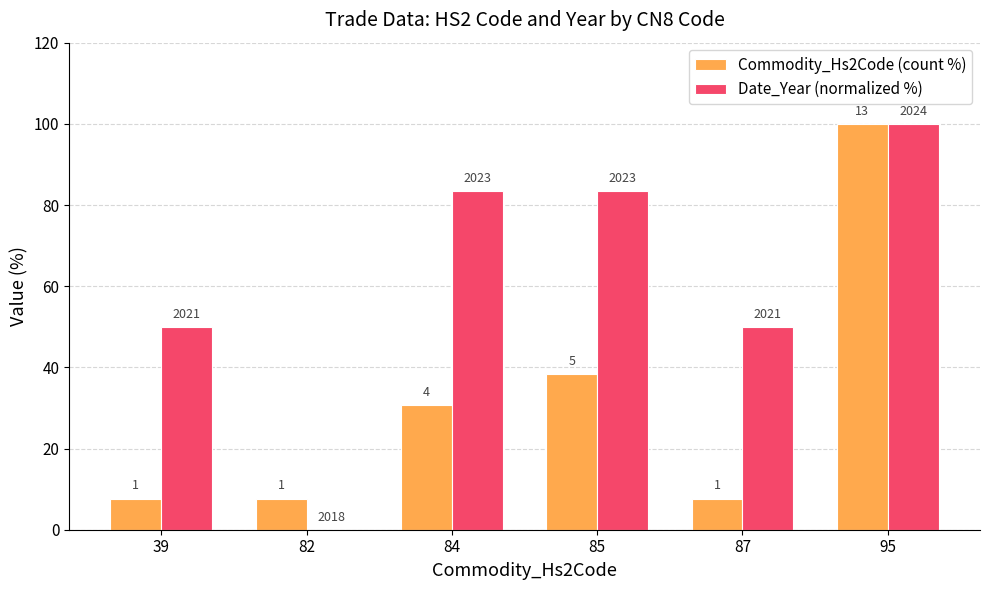

Read the Date_Year (normalized %) value at 39.

50.0